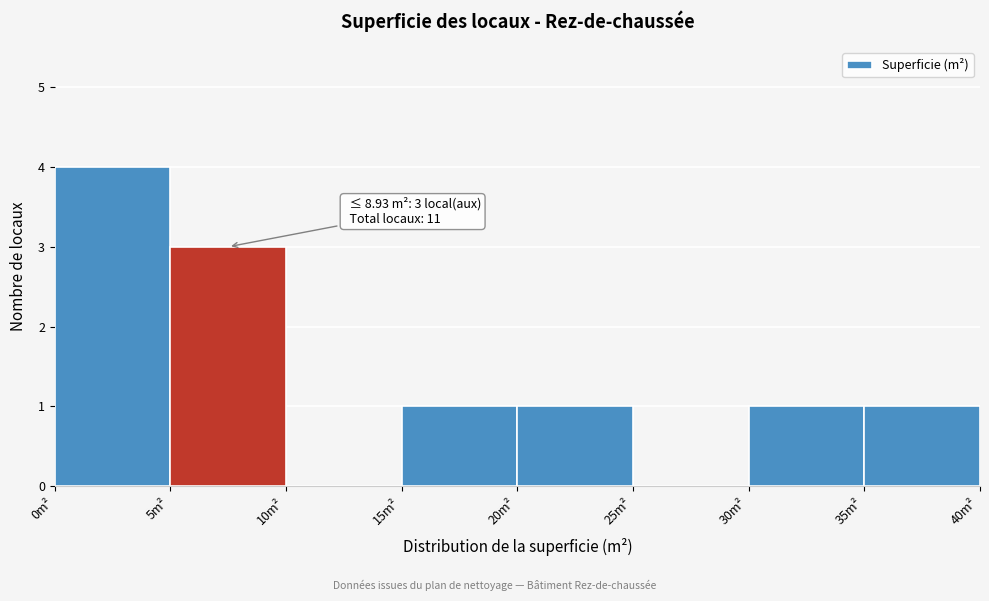

Over which range of the x-axis is the bar tallest?

0 to 5